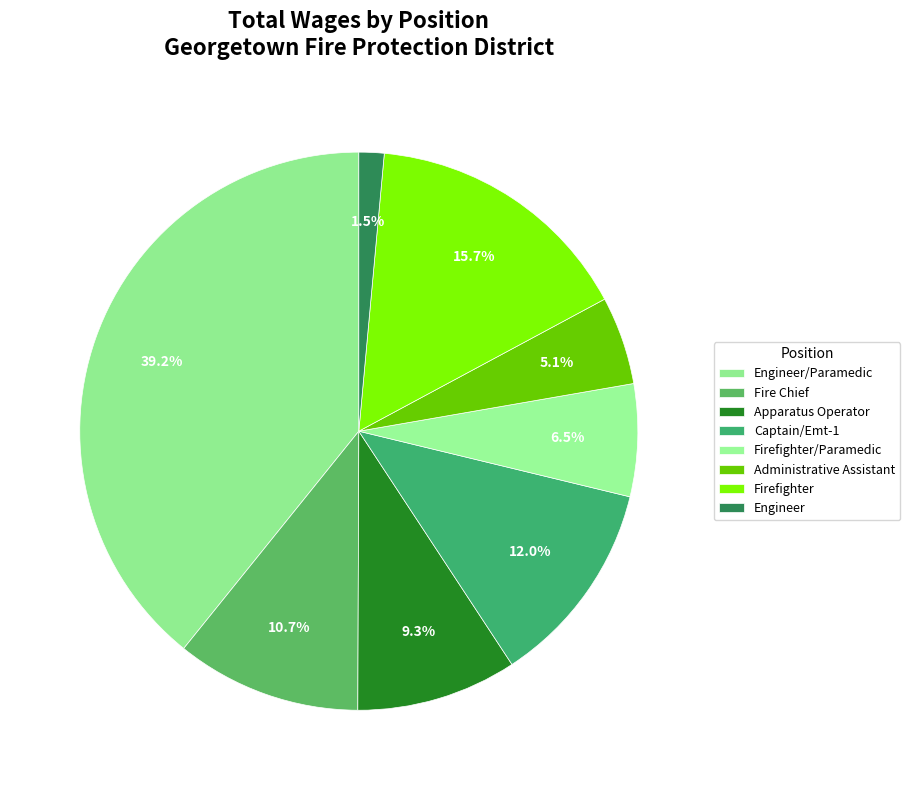

Count the number of slices in the pie.

8